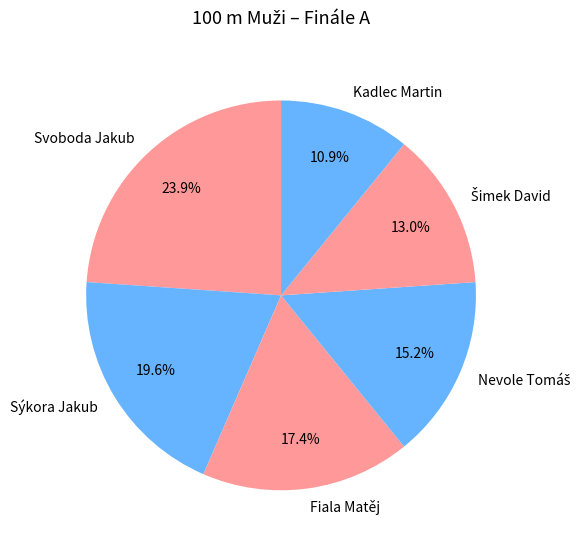

Does Sýkora Jakub account for over 50% of the chart?

No